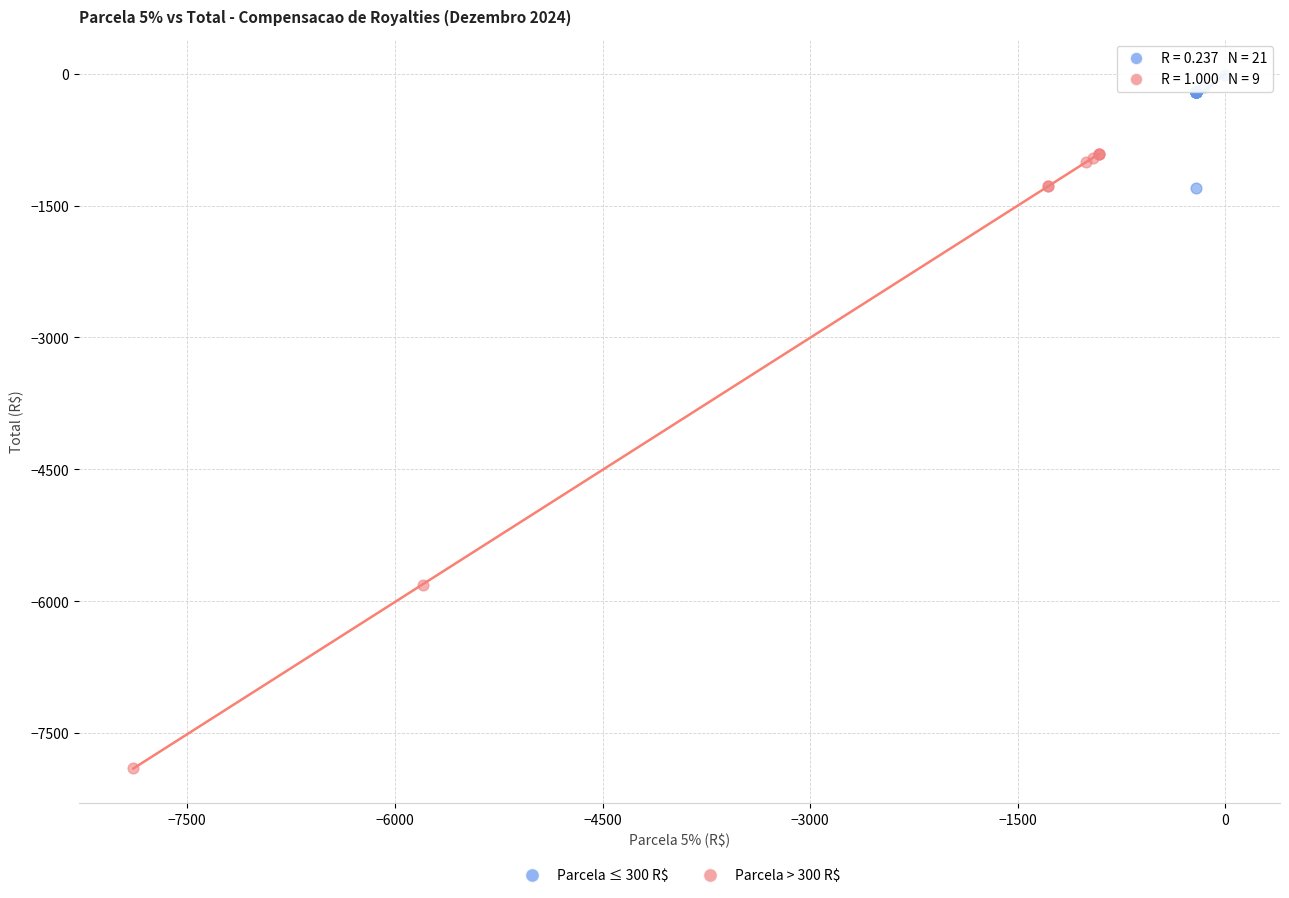

Which series reaches the maximum Y coordinate?

Parcela ≤ 300 R$